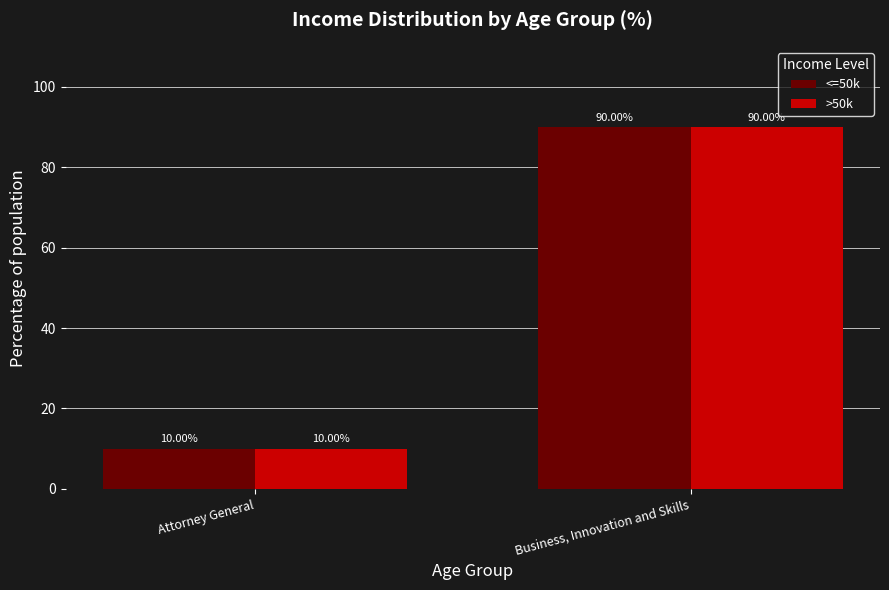

What is the difference between the >50k values at Attorney General and Business, Innovation and Skills?

80